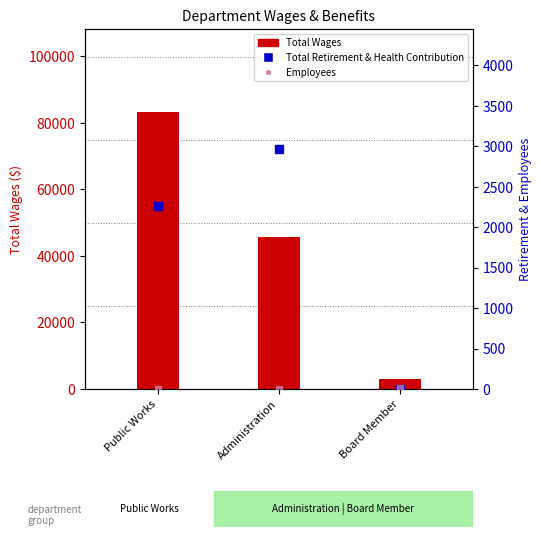

What is the total value across all series at Public Works?

85459